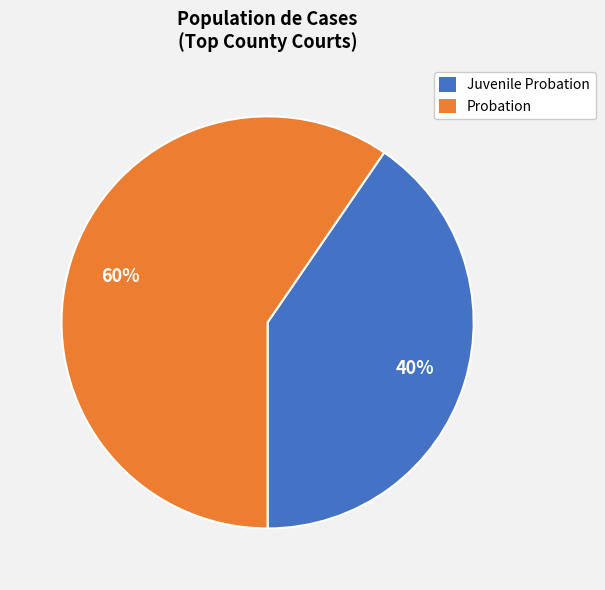

Count the number of slices in the pie.

2